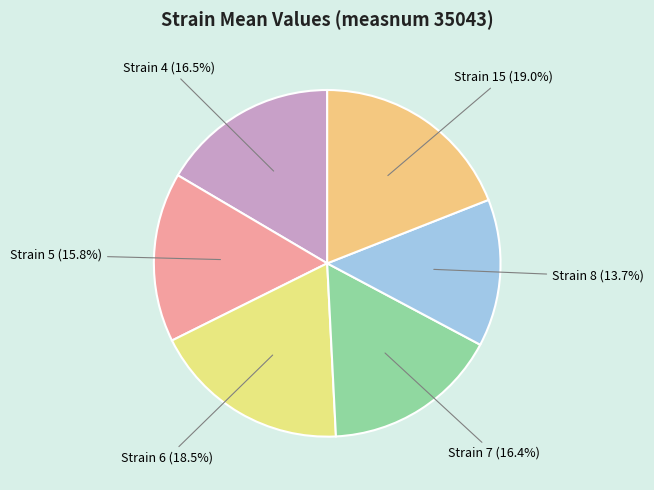

Count the number of slices in the pie.

6